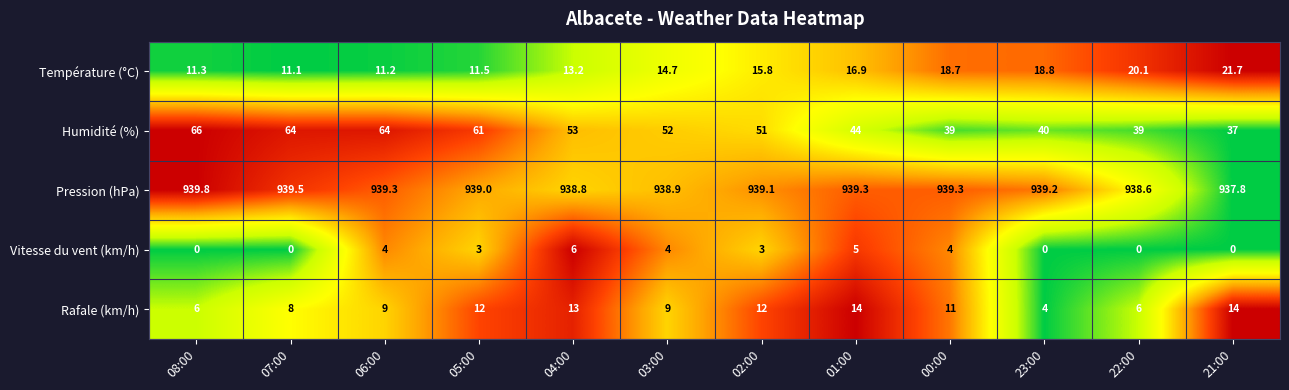

Which series has the largest total across all categories?

Pression (hPa)